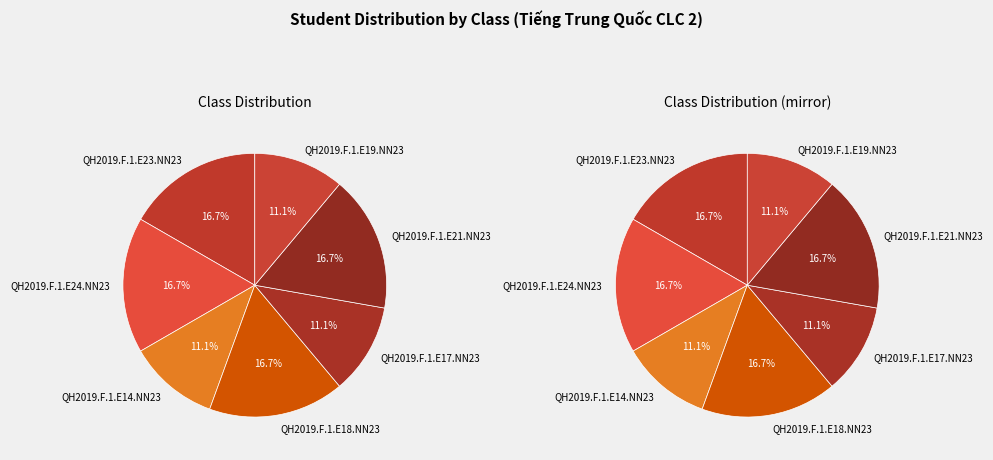

Does QH2019.F.1.E14.NN23 represent more than half of the total?

No